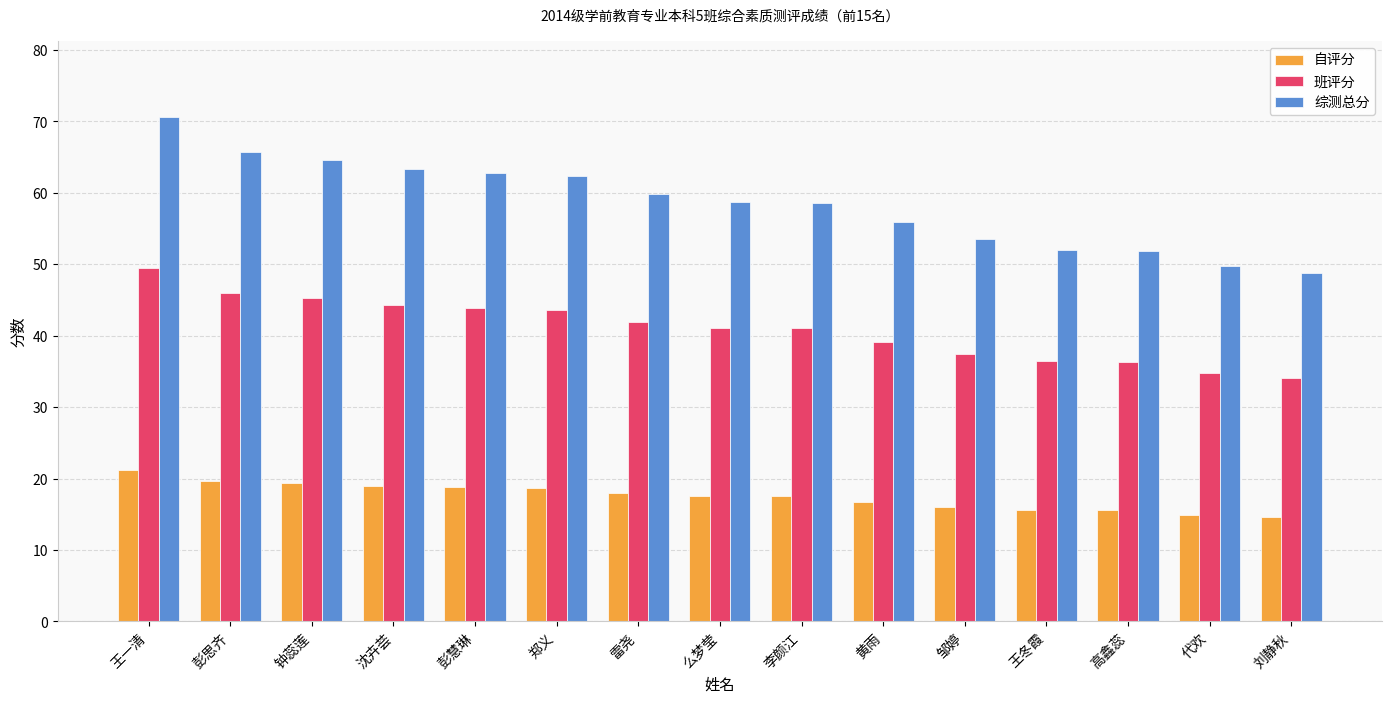

Which series has the widest spread of values?

综测总分